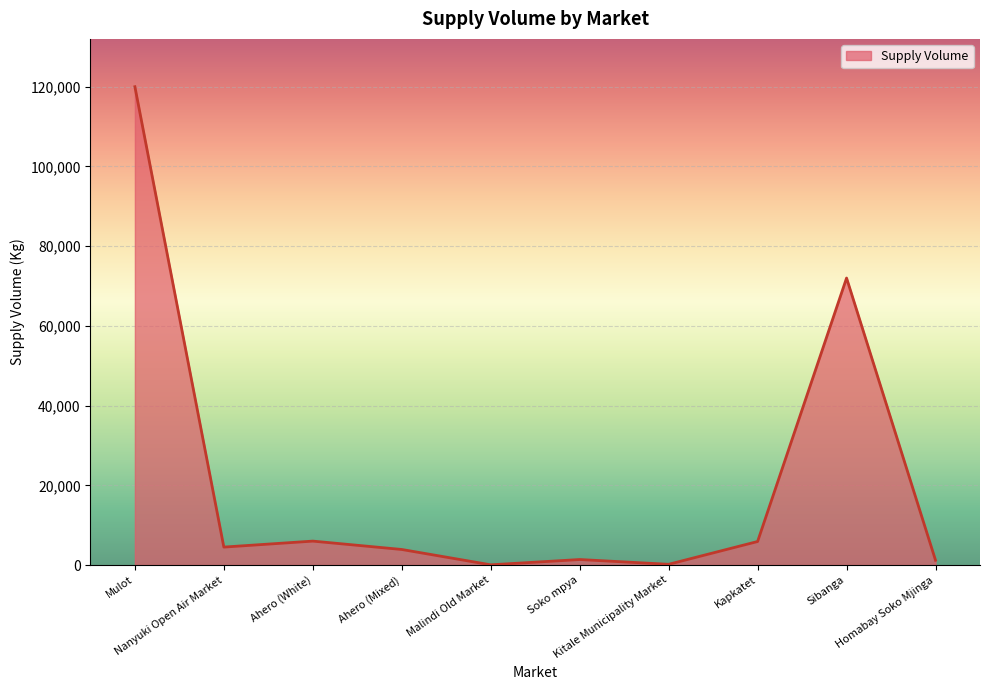

What is the change in value from Nanyuki Open Air Market to Kapkatet?

+1400